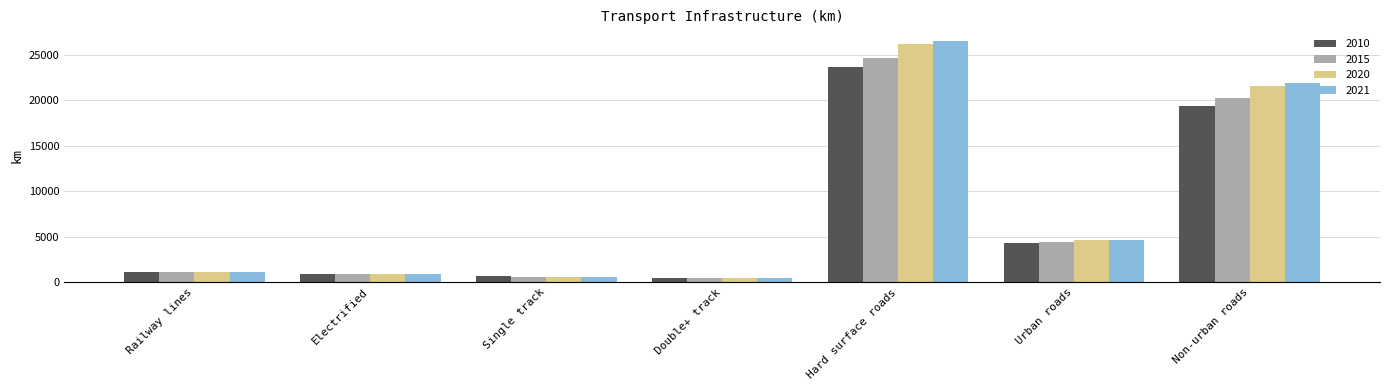

What is the smallest value displayed?

465